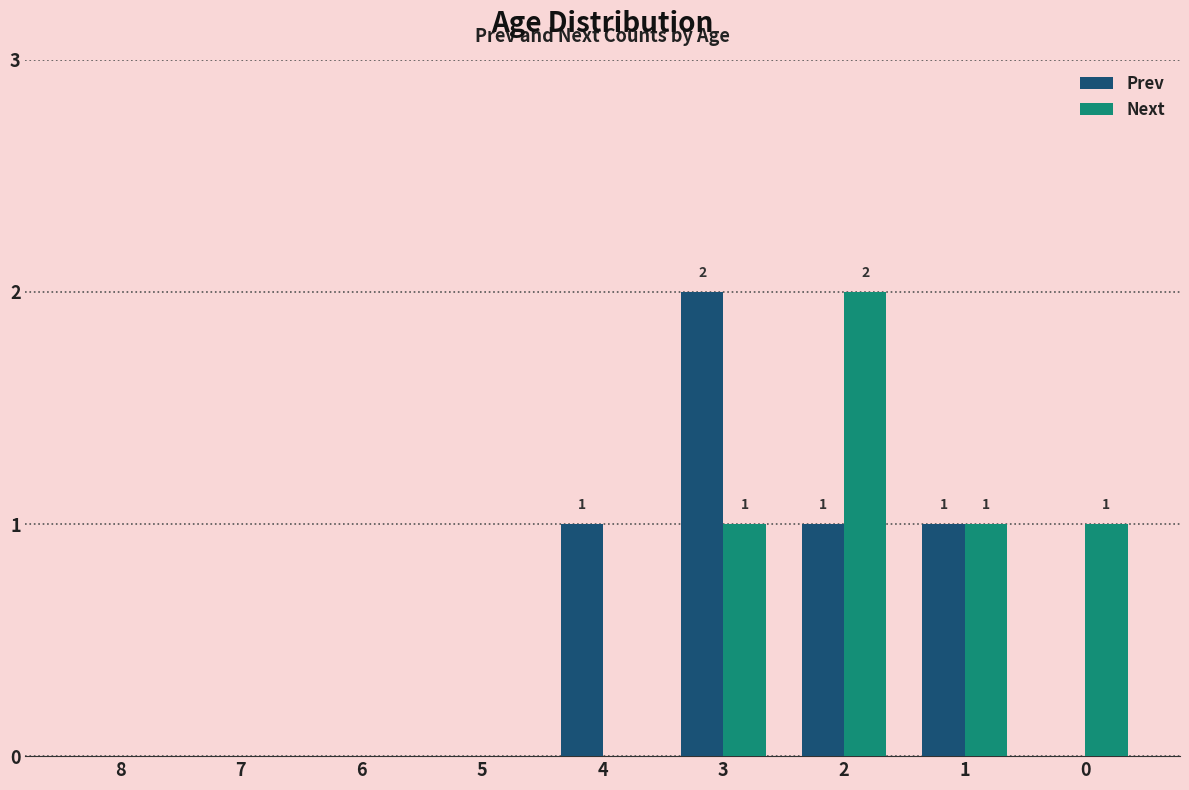

What is the average value of the Prev series?

1